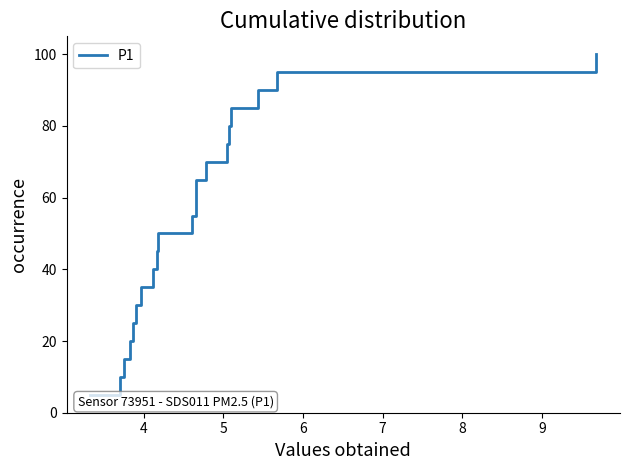

True or false: the data has more than 0 interior local peaks.

False